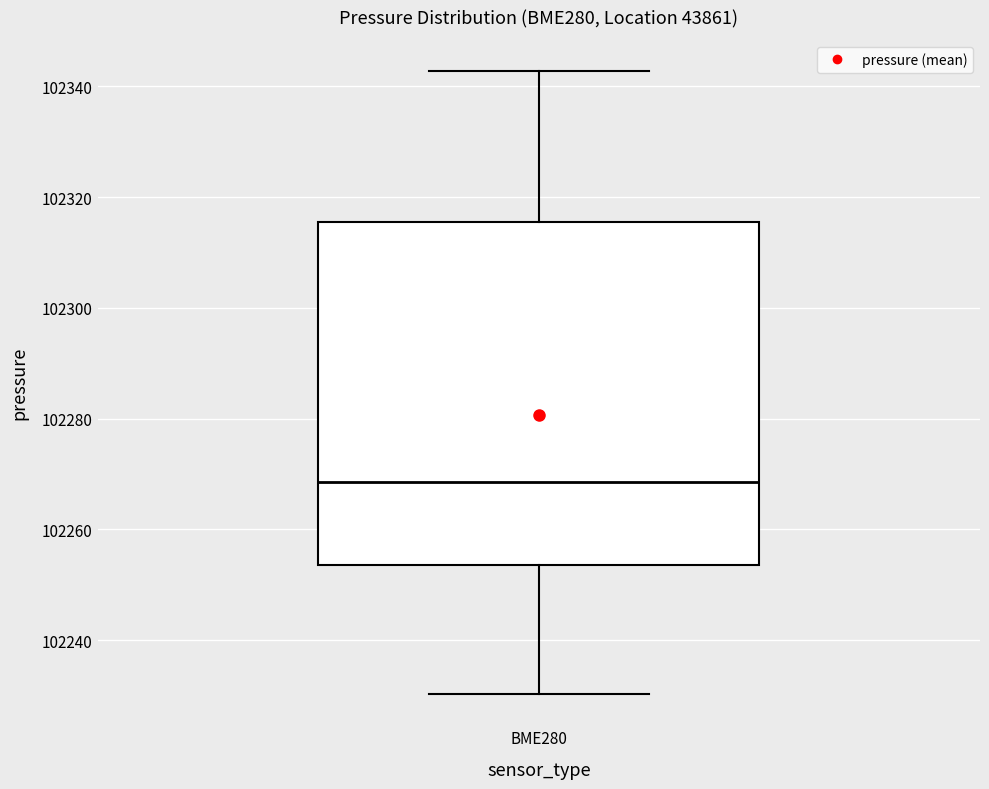

Transcribe this box plot: give where the median line is, the range the box spans, and where the two whiskers end, as read against the y-axis. The values are not printed on the chart, so give them approximately, as read against the axis.

median 102268, box 102254 to 102316, whiskers 102230 to 102342